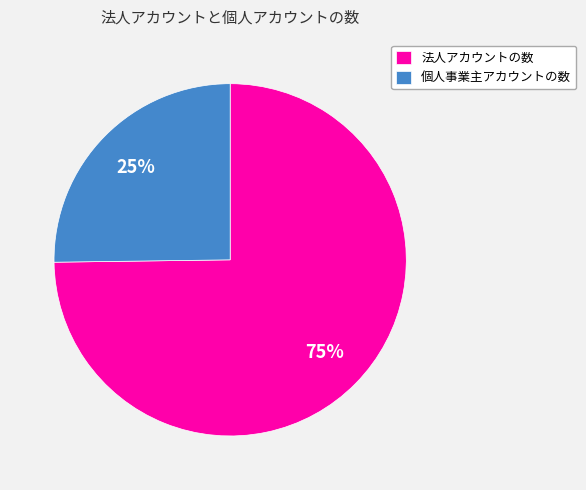

To the nearest percent, what percentage of the pie is 法人アカウントの数?

75%